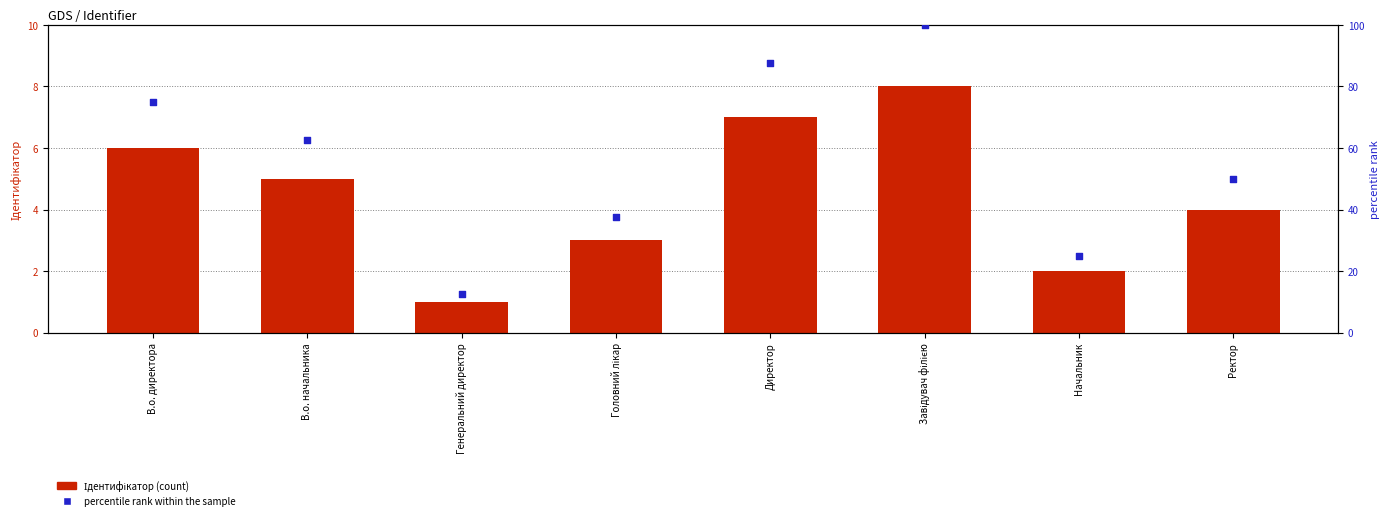

Which series contains the lowest Y value?

Ідентифікатор